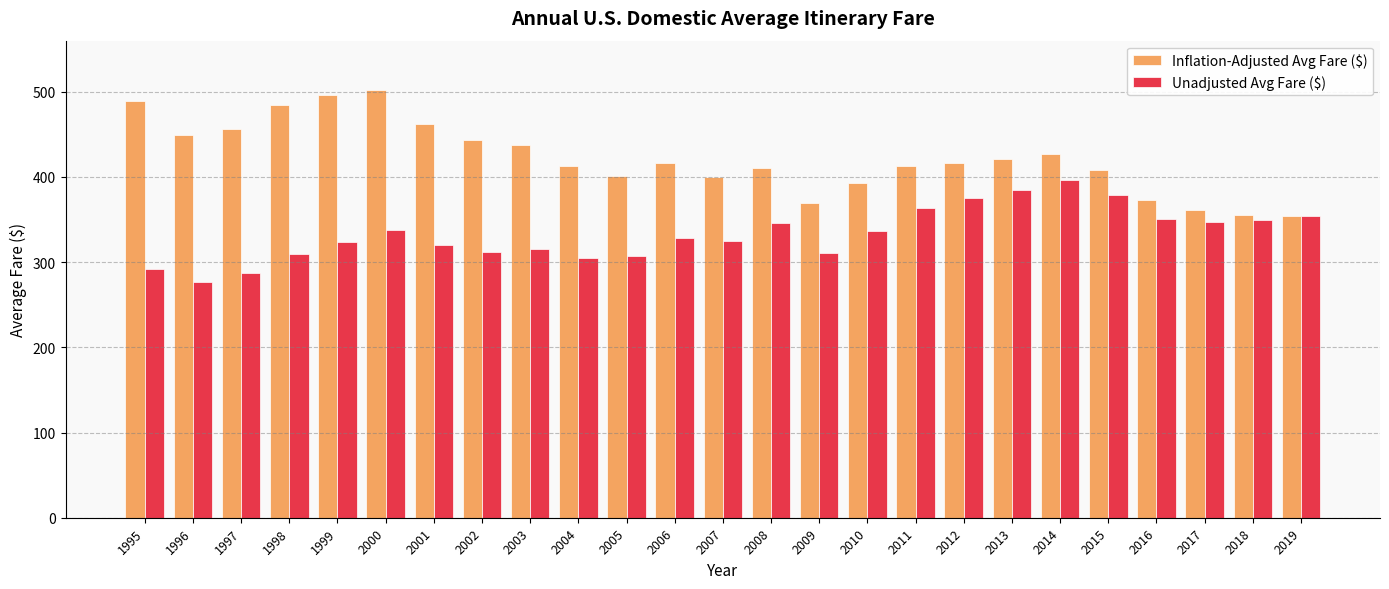

At which label does Inflation-Adjusted Avg Fare ($) first exceed 415?

1995